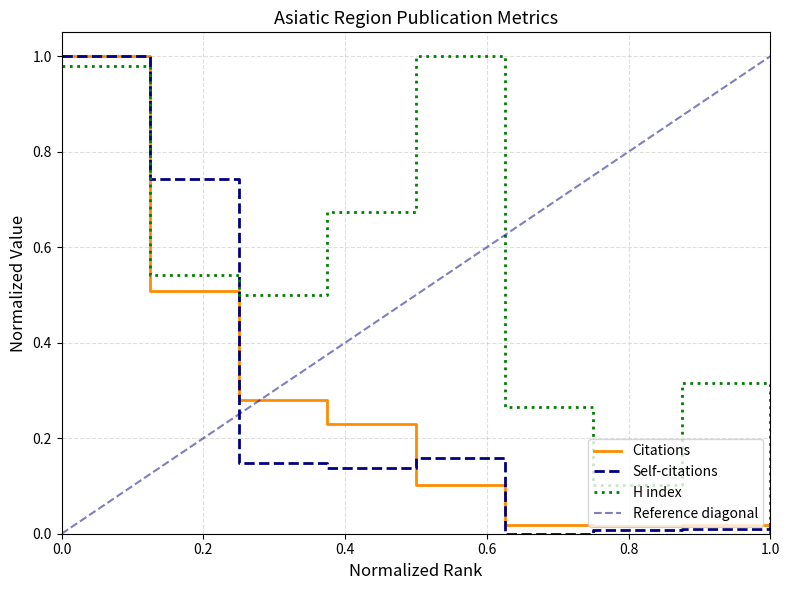

True or false: H index has more than 2 points higher than both neighbors.

False